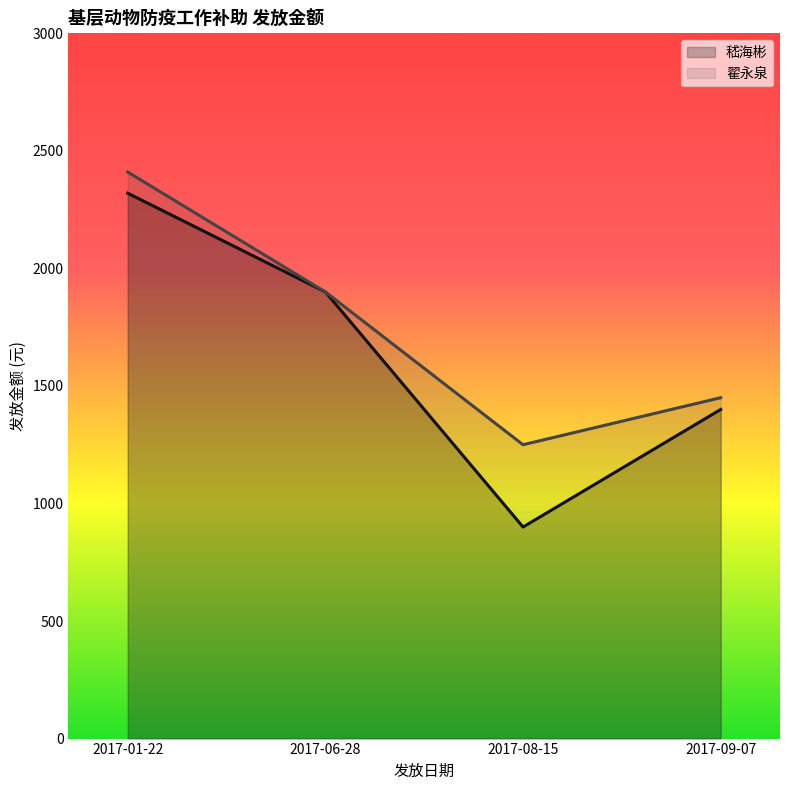

True or false: 嵇海彬 and 翟永泉 cross at least once.

False